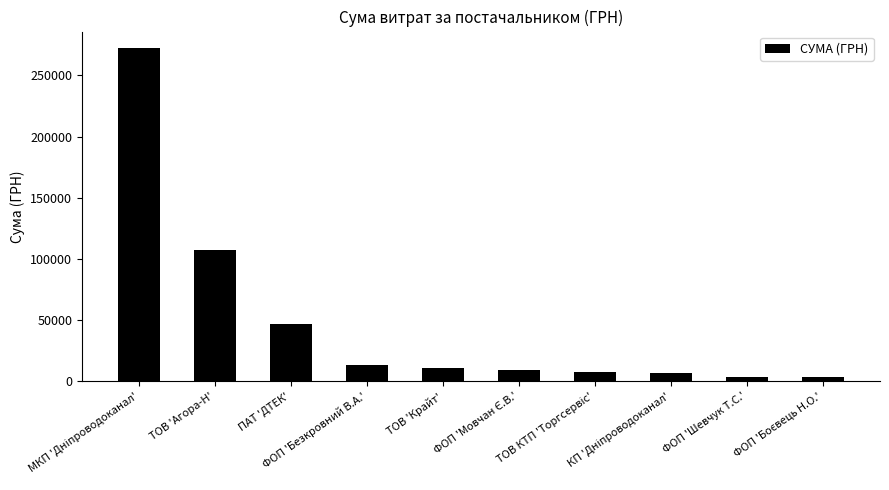

What is the average value?

48162.3